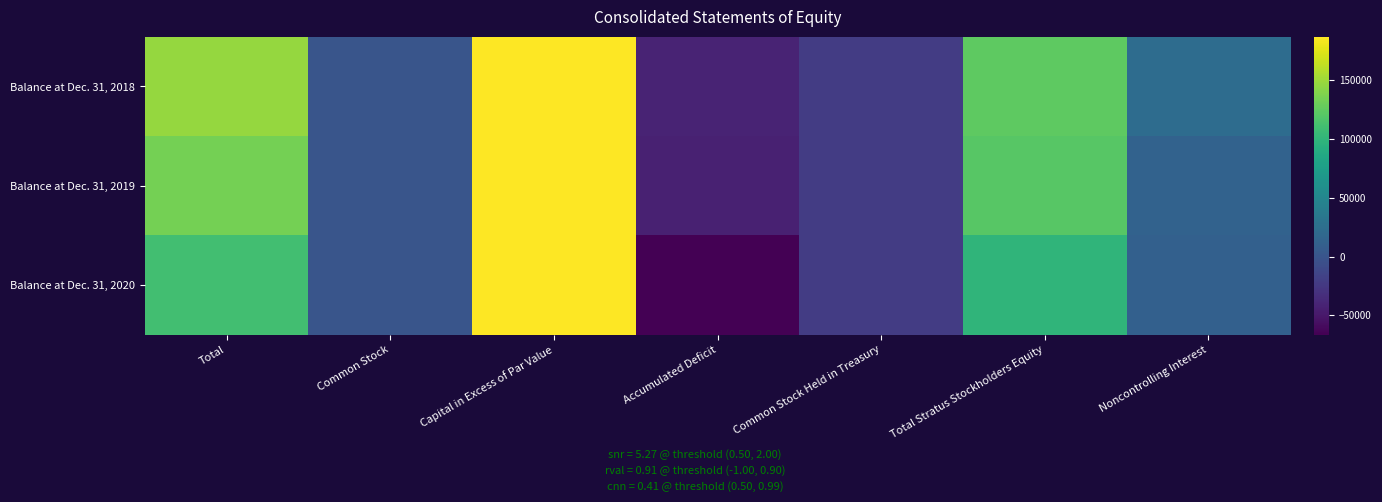

Reading left to right, extract all data points from this chart.

Balance at Dec. 31, 2018: Total=146651	Common Stock=93	Capital in Excess of Par Value=186256	Accumulated Deficit=-41103	Common Stock Held in Treasury=-21260	Total Stratus Stockholders Equity=123986	Noncontrolling Interest=22665
Balance at Dec. 31, 2019: Total=134082	Common Stock=93	Capital in Excess of Par Value=186082	Accumulated Deficit=-43567	Common Stock Held in Treasury=-21509	Total Stratus Stockholders Equity=121099	Noncontrolling Interest=12983
Balance at Dec. 31, 2020: Total=109764	Common Stock=94	Capital in Excess of Par Value=186777	Accumulated Deficit=-66357	Common Stock Held in Treasury=-21600	Total Stratus Stockholders Equity=98914	Noncontrolling Interest=10850